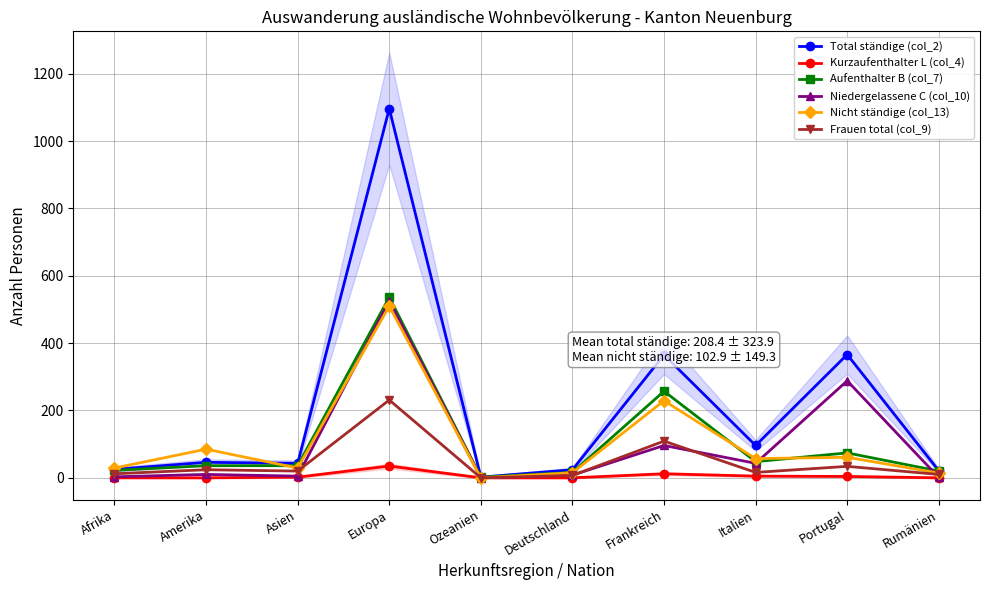

At which category does Kurzaufenthalter L (col_4) reach its first local peak?

Europa